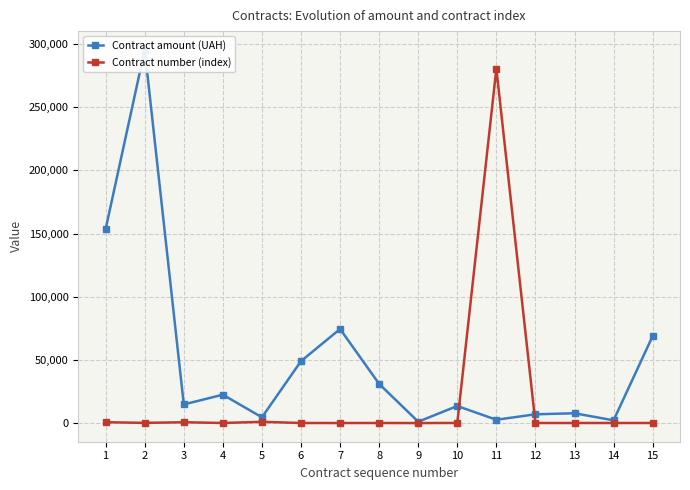

Where is the first local maximum for Contract number (index)?

3